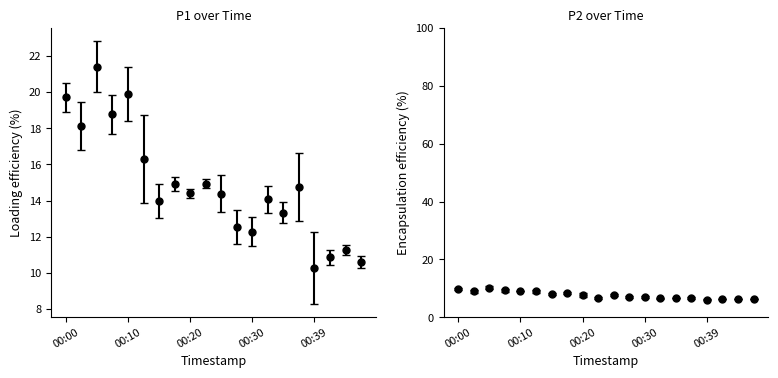

True or false: P2 and P1 cross at least once.

False